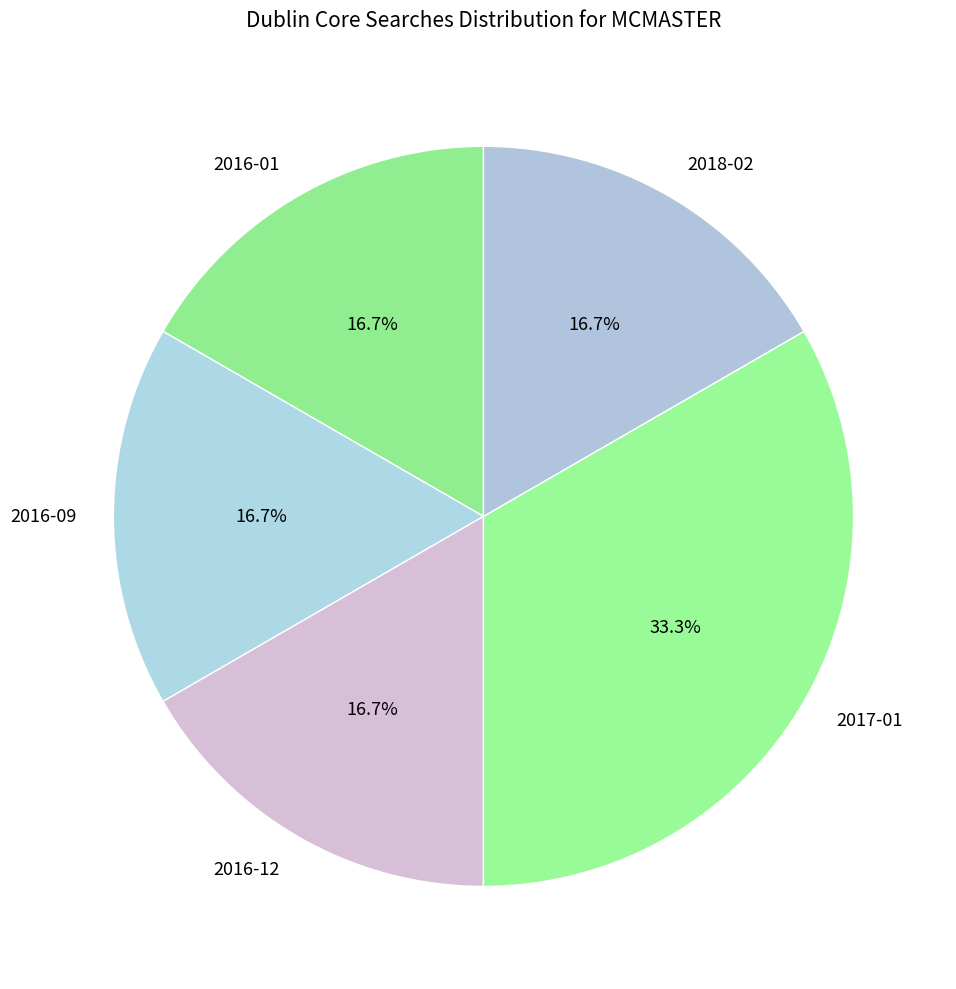

Does any single category account for the majority?

No